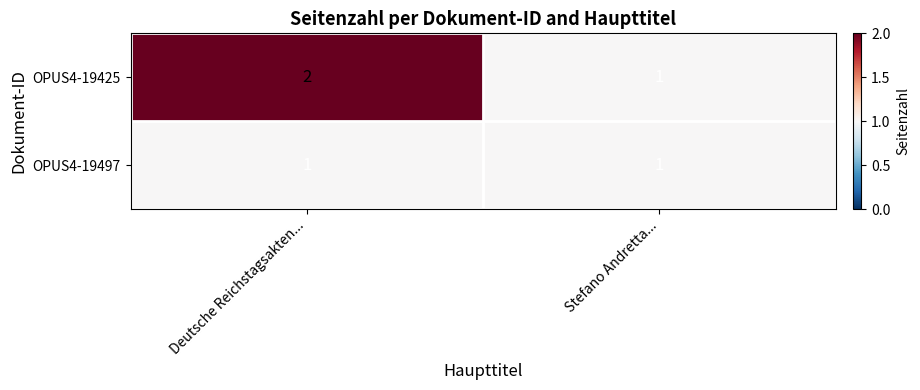

Rank the series at Deutsche Reichstagsakten... from highest to lowest value.

OPUS4-19425, OPUS4-19497